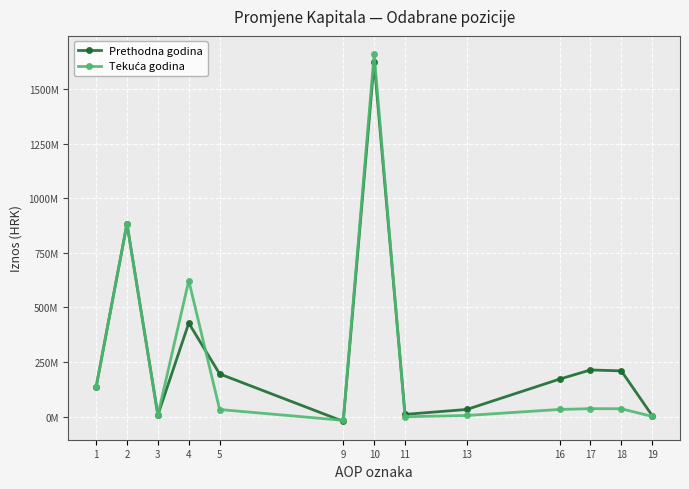

What is the value of the Prethodna godina point at the 9th from the left?

32332000